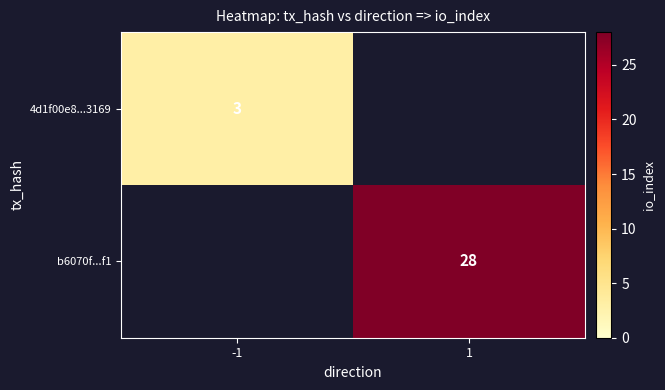

The value of b6070f...f1 at 1 is 49. True or false?

False